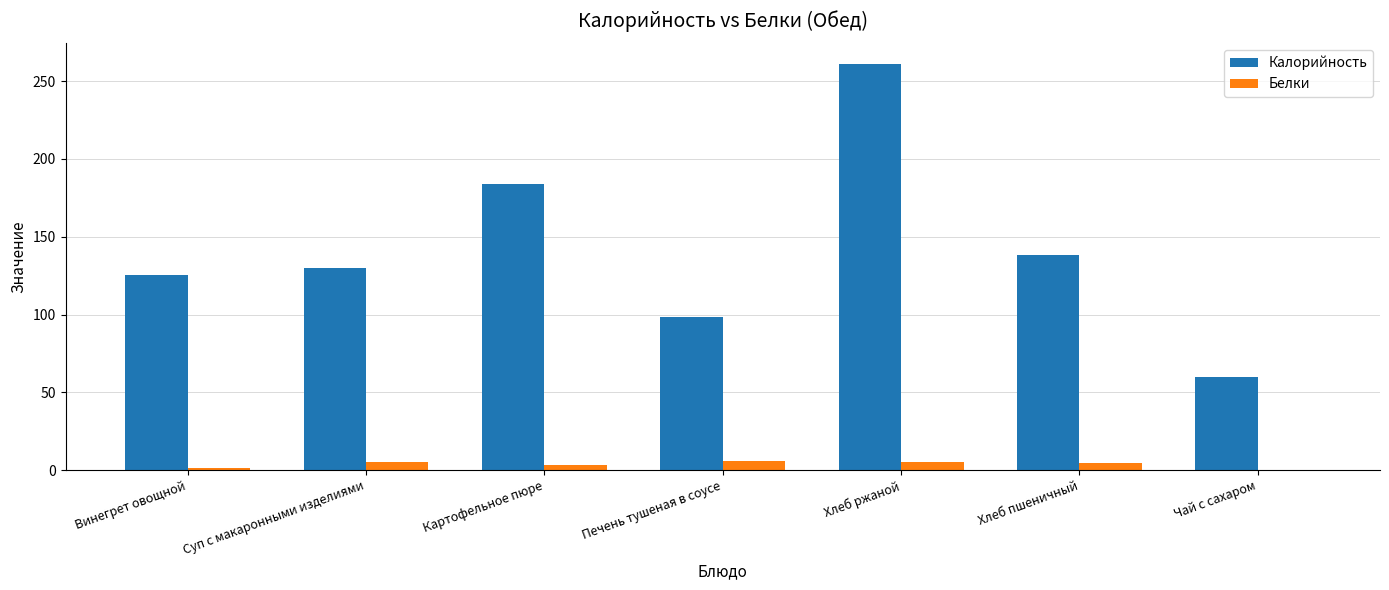

What is the maximum value for Калорийность?

261.2